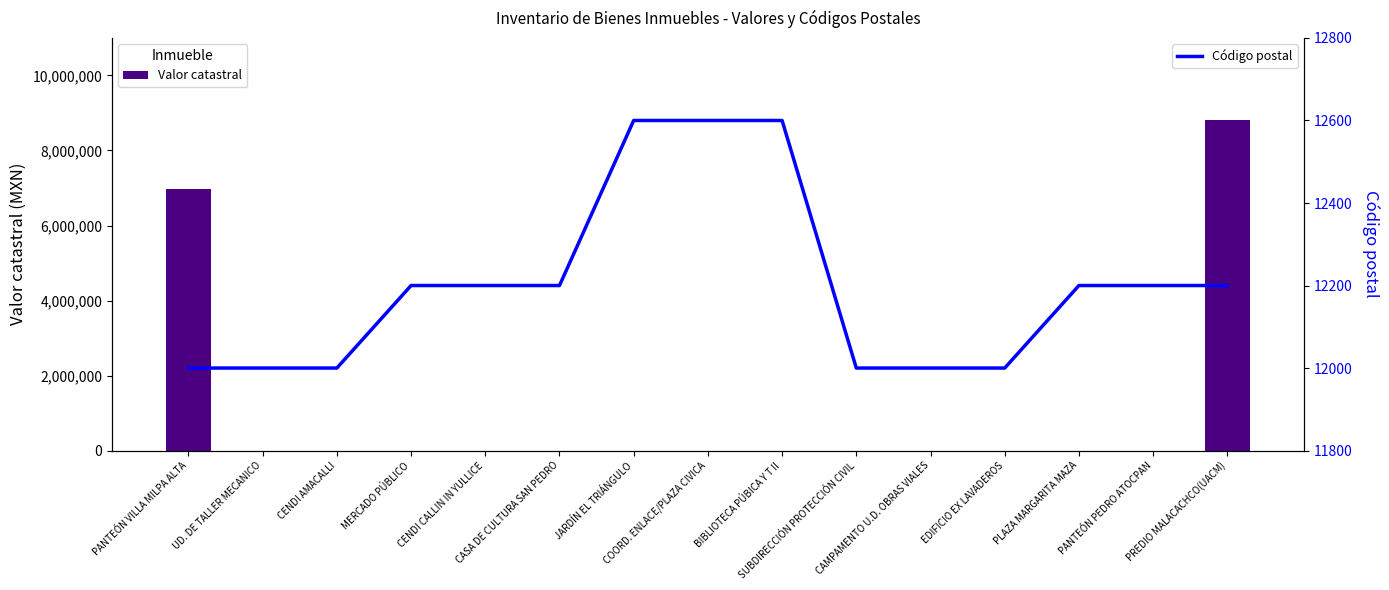

How many groups of bars are there?

15